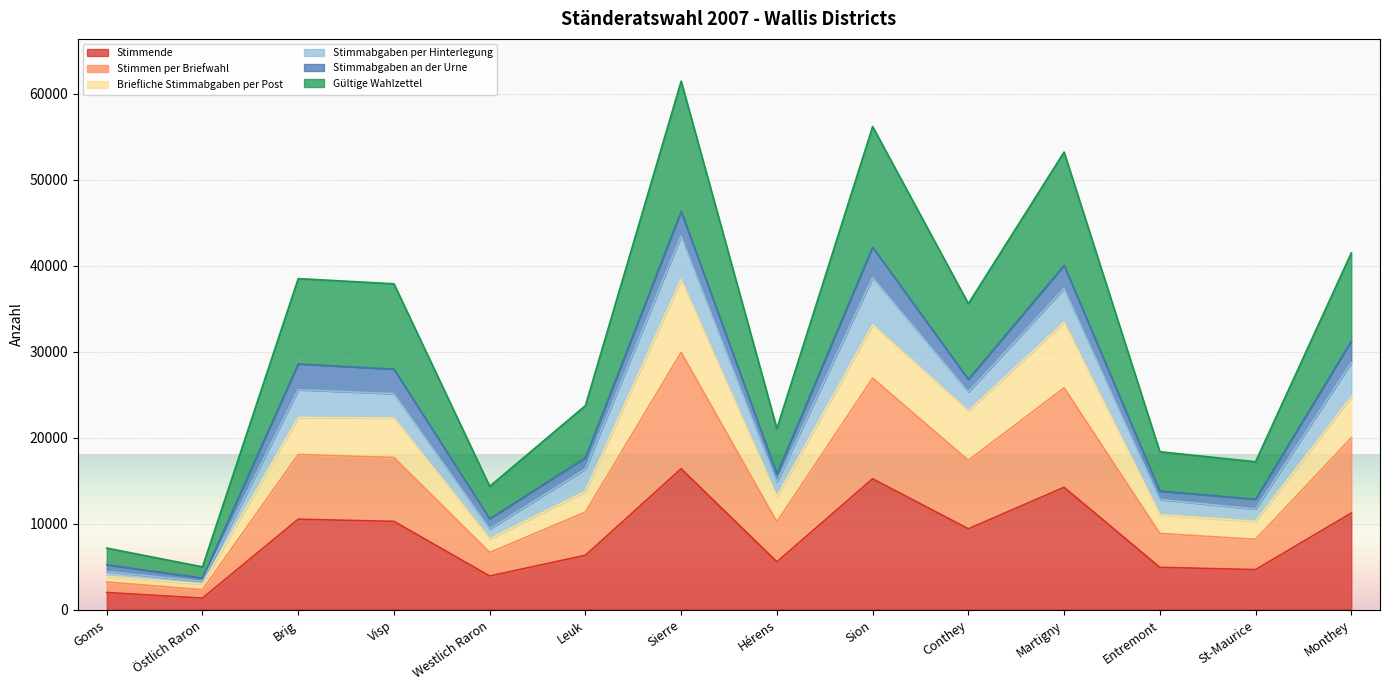

True or false: Stimmende and Gültige Wahlzettel intersect in this chart.

False